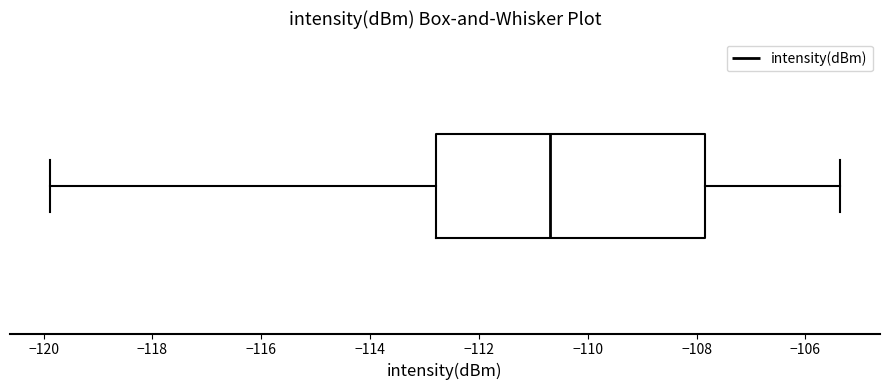

Where is the left edge of the box on the x-axis? The values are not printed on the chart, so give them approximately, as read against the axis.

-112.8